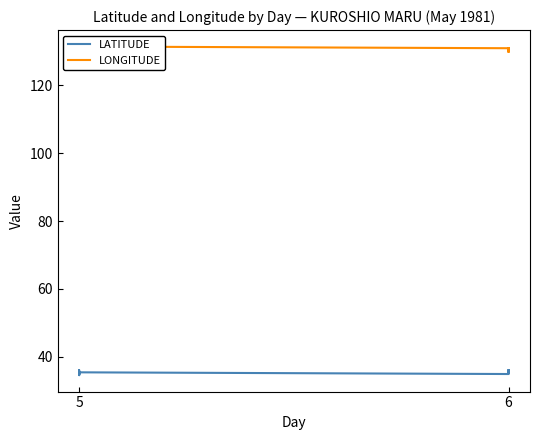

Is it true that LONGITUDE equals 74.1 at 5?

False